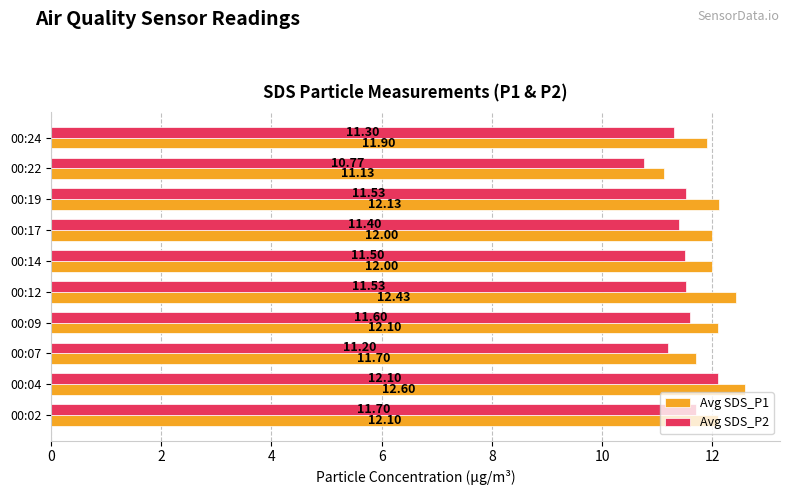

Which series has the largest total across all categories?

Avg SDS_P1